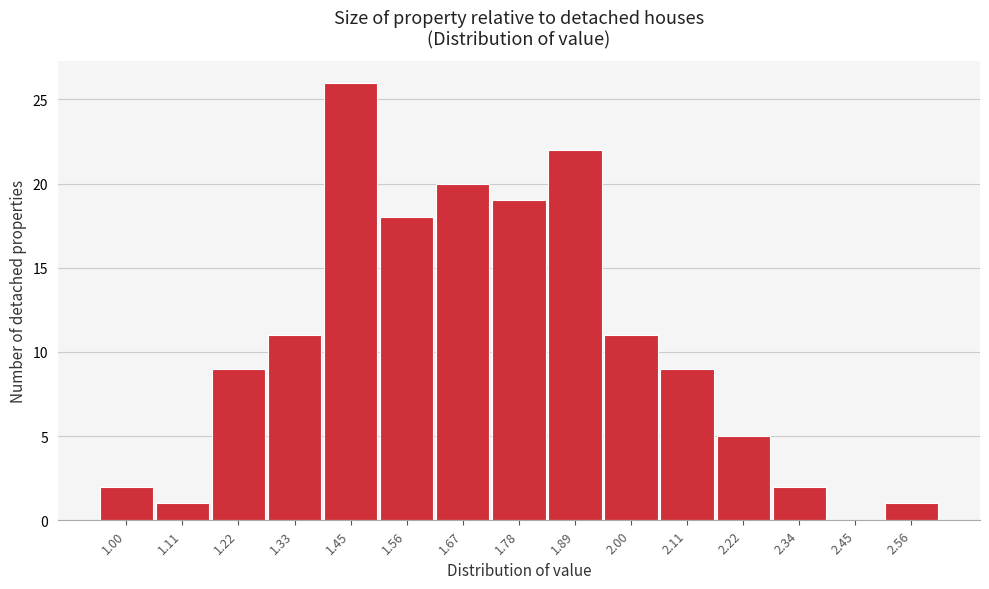

Reading right to left, list all the values displayed in this chart.

2.56=1	2.45=0	2.34=2	2.22=5	2.11=9	2.00=11	1.89=22	1.78=19	1.67=20	1.56=18	1.45=26	1.33=11	1.22=9	1.11=1	1.00=2